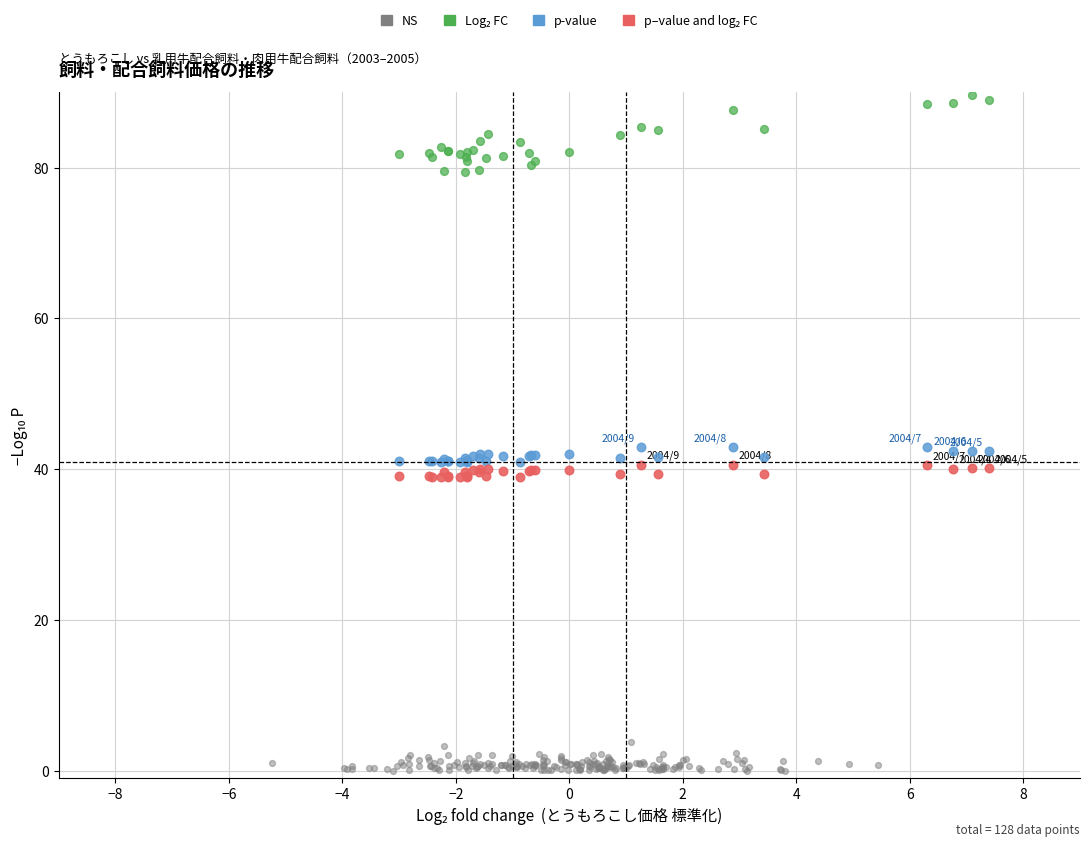

Which series contains the lowest Y value?

NS